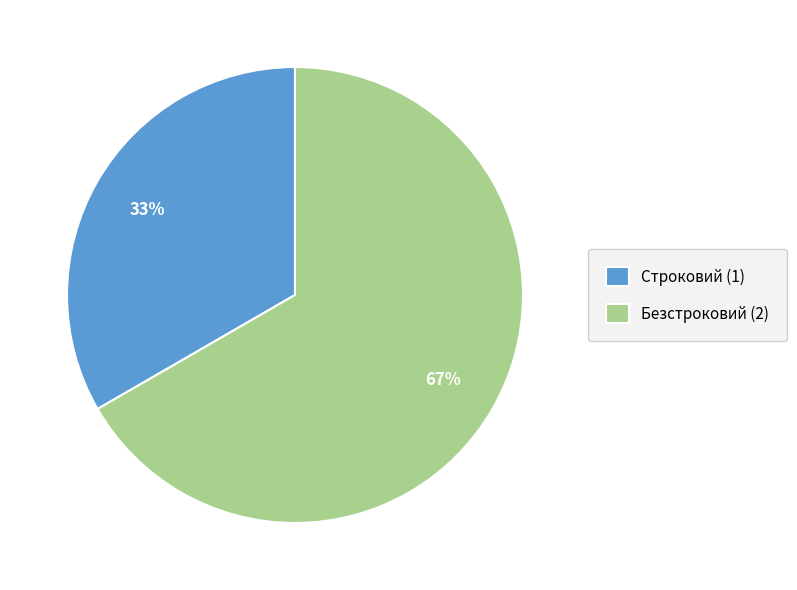

The Безстроковий slice represents 53% of the pie. True or false?

False